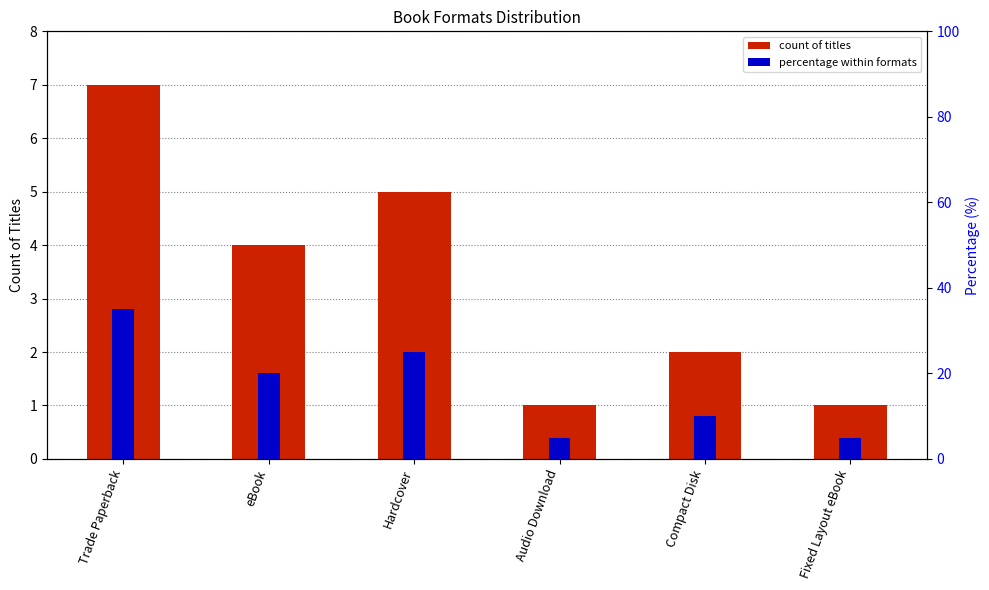

List the series in order of their overall mean, lowest first.

Count, Percentage